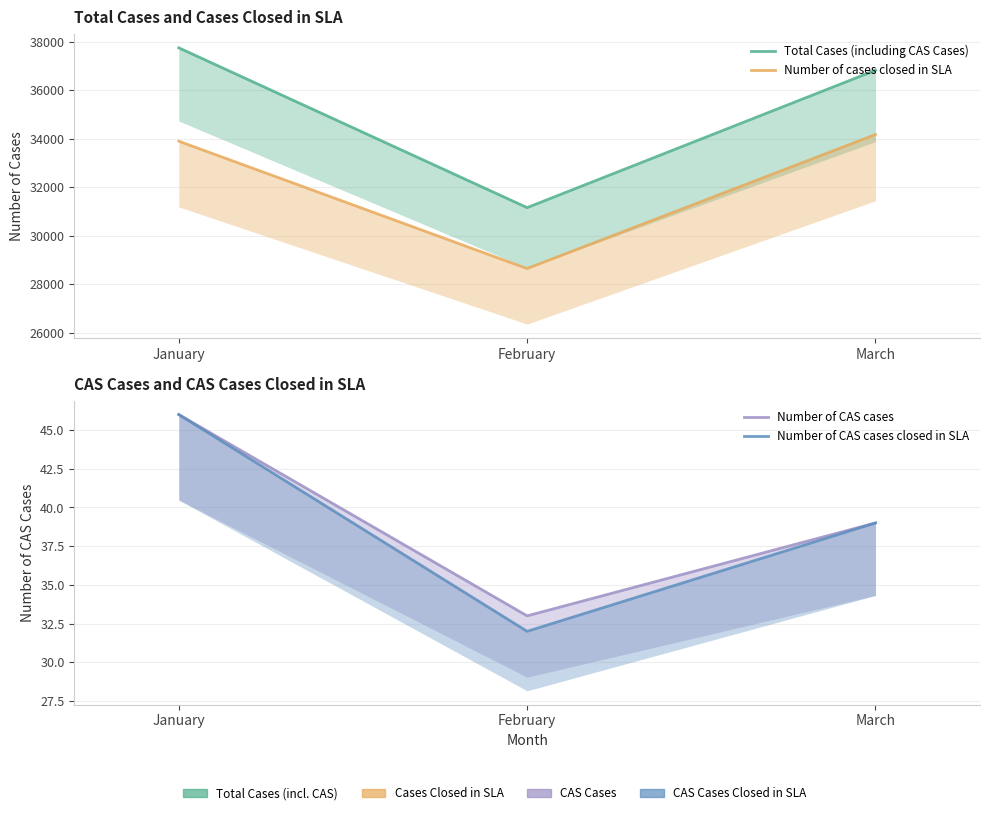

The value of Number of CAS cases at January is 69. True or false?

False